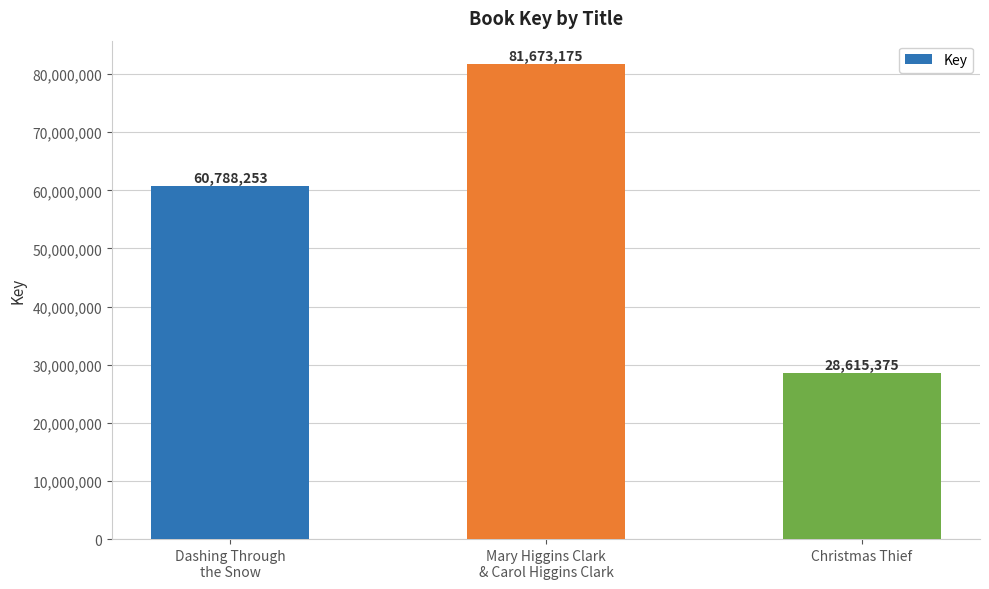

True or false: the data shows 60788253 at Dashing Through
the Snow.

True